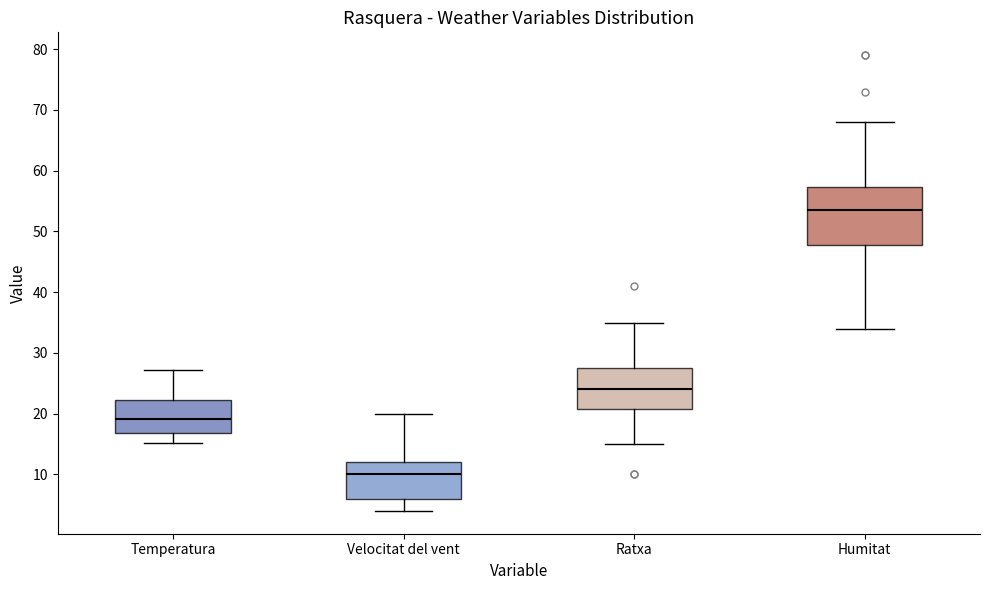

Reading left to right, read every box against the y-axis: the position of its median line, the range the box covers, and the ends of its whiskers. The values are not printed on the chart, so give them approximately, as read against the axis.

Temperatura: median 19, box 17 to 22, whiskers 15 to 27
Velocitat del vent: median 10, box 6 to 12, whiskers 4 to 20
Ratxa: median 24, box 21 to 28, whiskers 15 to 35
Humitat: median 54, box 48 to 57, whiskers 34 to 68